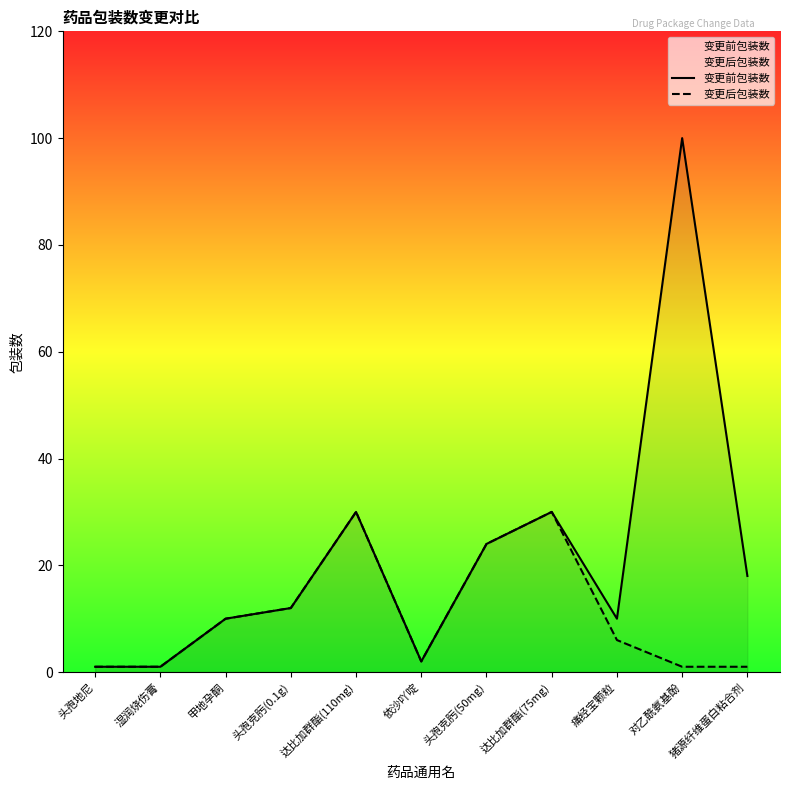

True or false: 变更前包装数 has a value of 2 at 依沙吖啶.

True